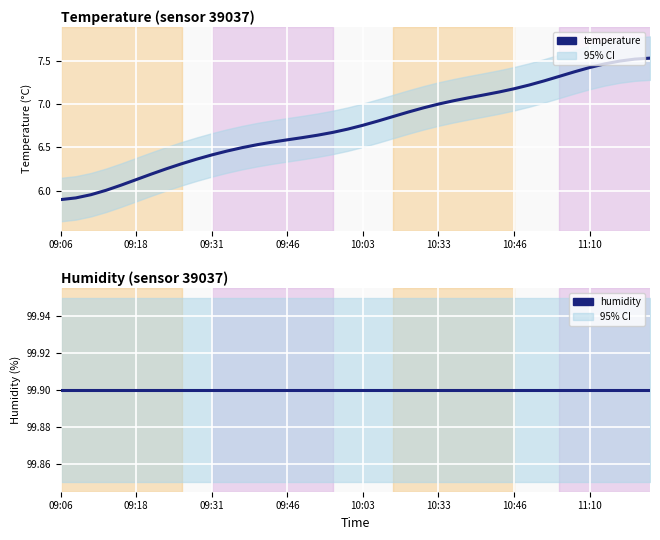

Does the chart display data point markers on the line(s)?

No